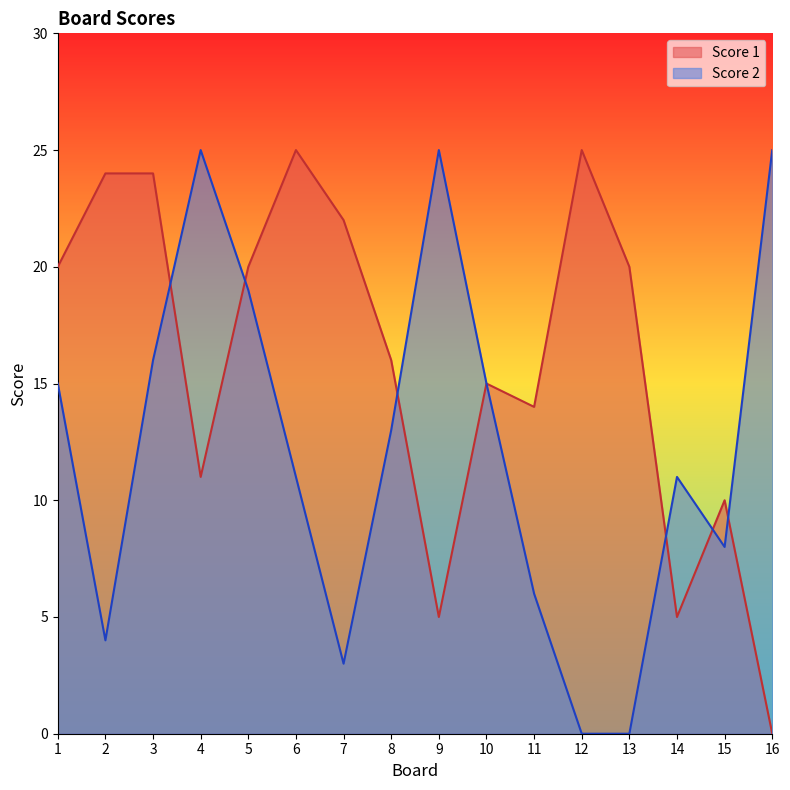

Is the value of Score 1 at 16 greater than the value of Score 2 at 6?

No